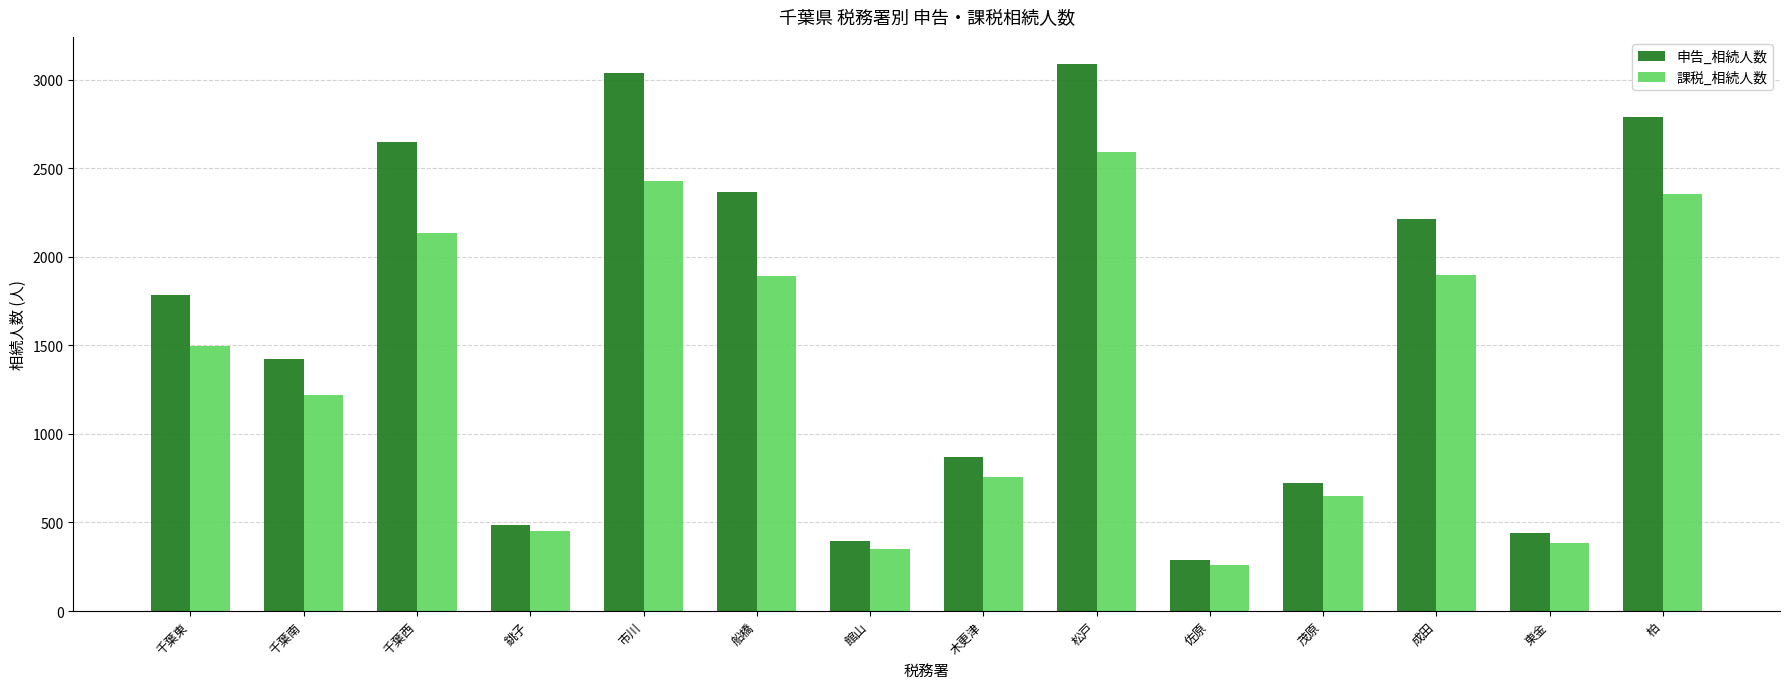

Which series has the largest total across all categories?

申告_相続人数